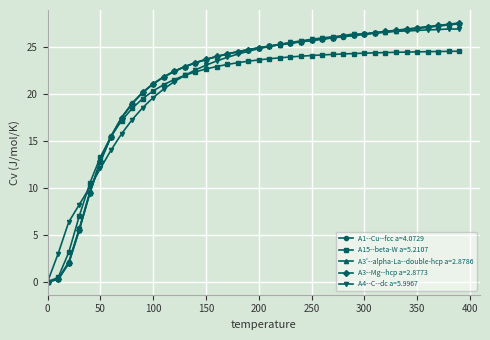

Which series has the widest spread of values?

A3--Mg--hcp a=2.8773